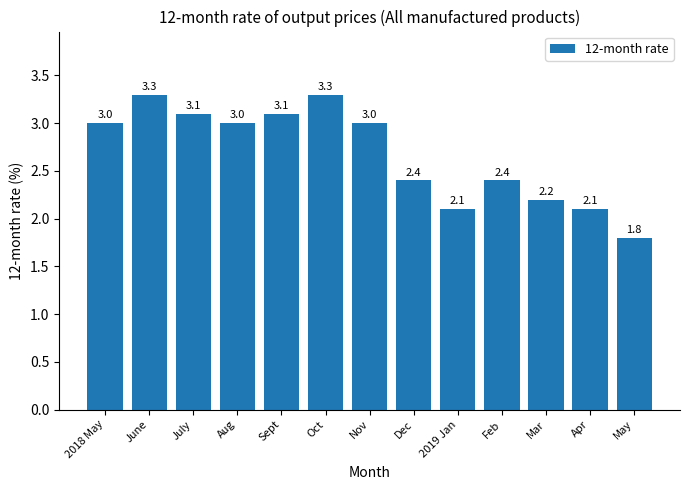

What is the greatest value displayed?

3.3